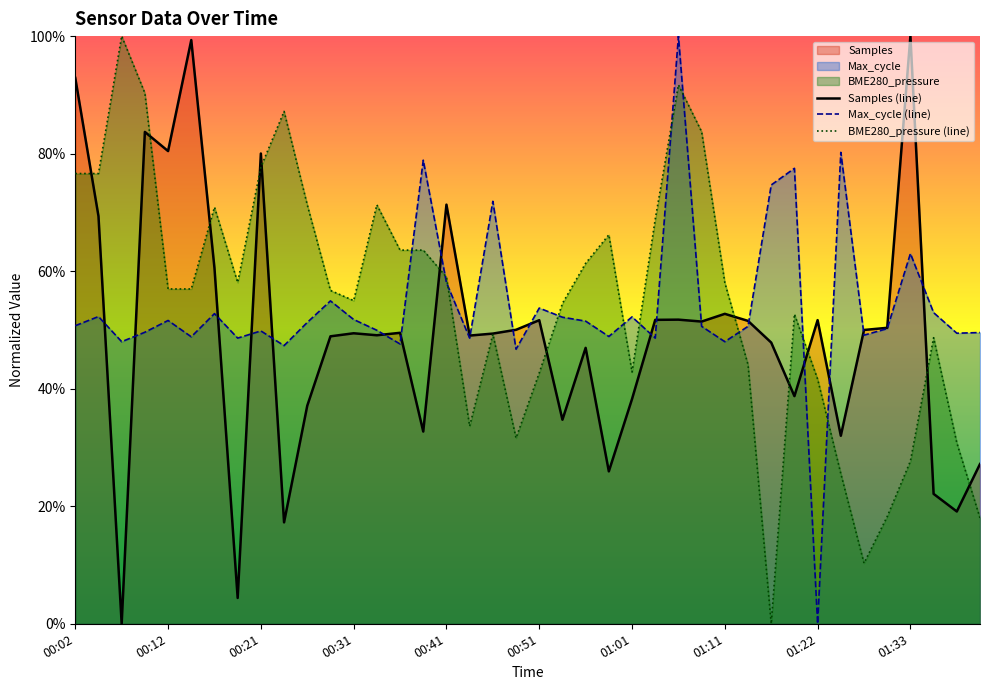

What is the average value of the Samples (line) series?

0.5